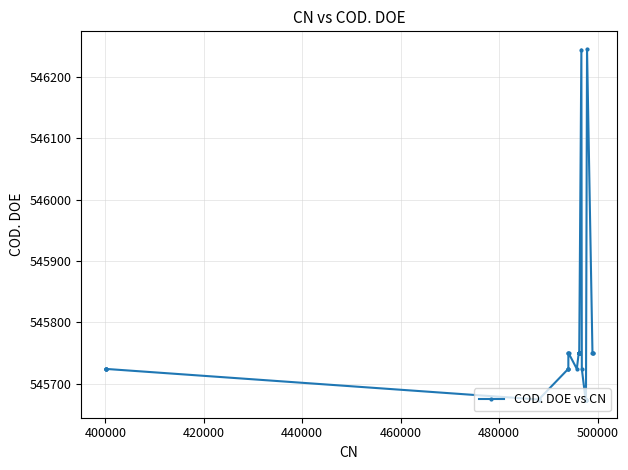

What is the sum of all values?

21829839